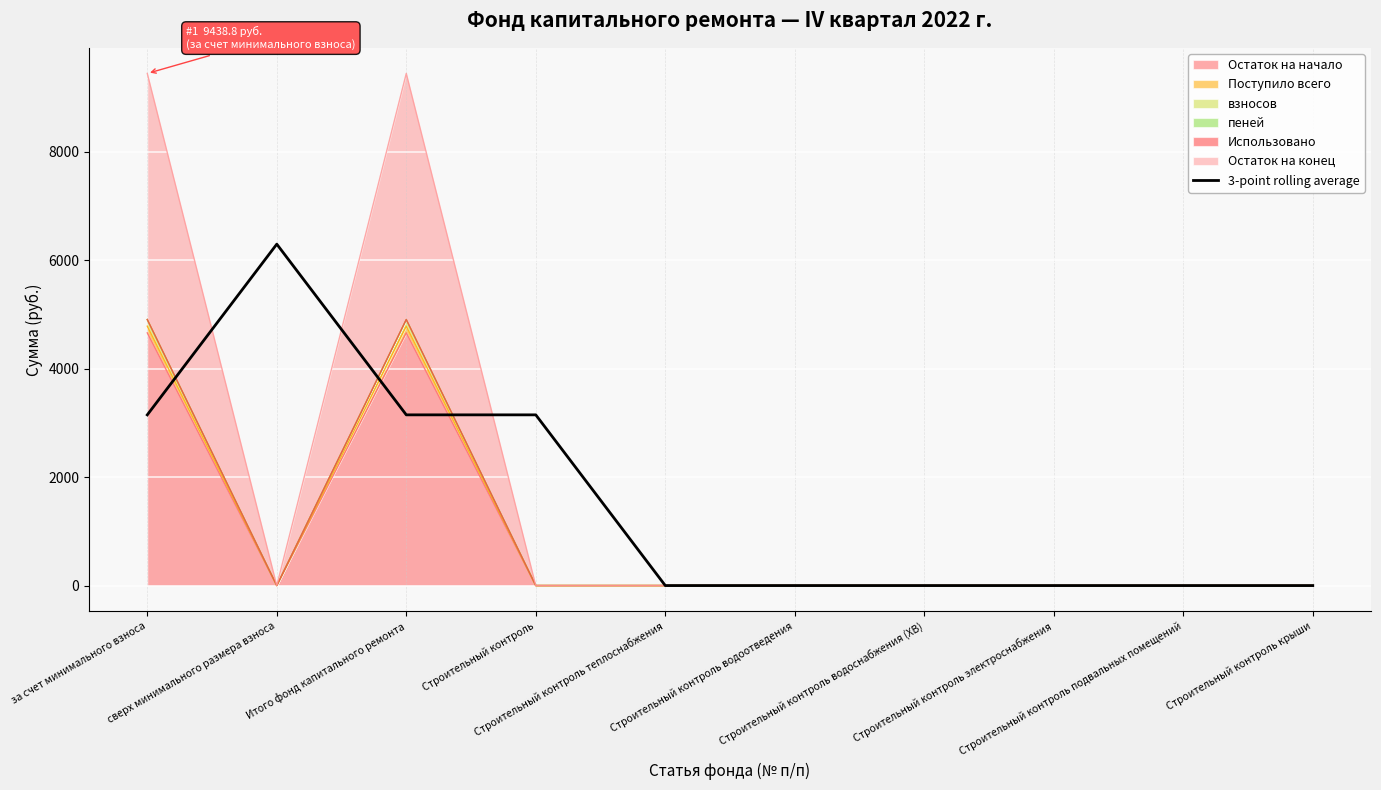

Count the number of values greater than 0.

4